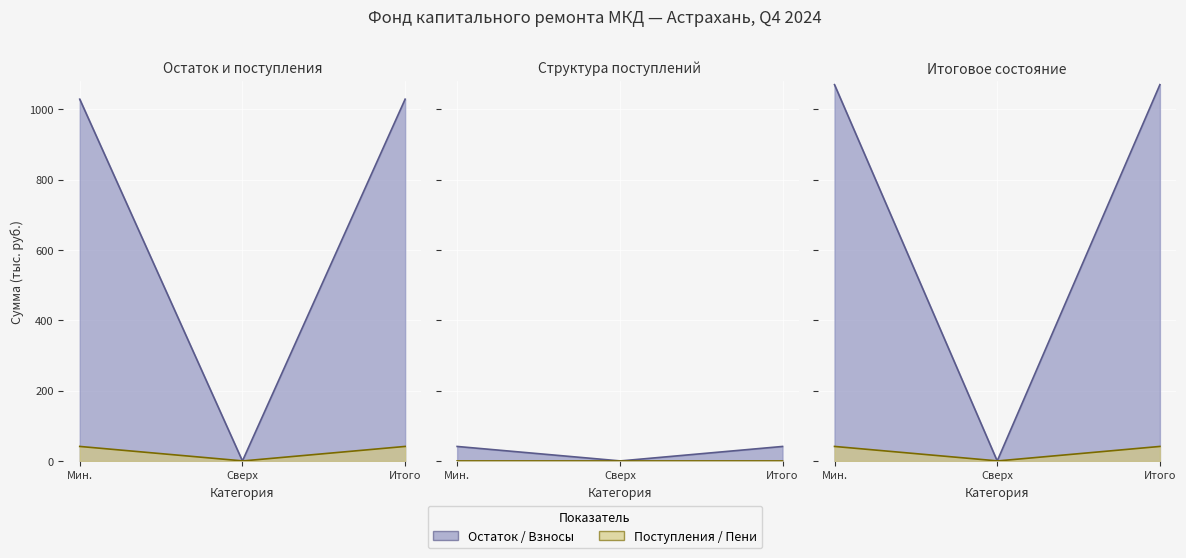

Is it true that Пени equals 0.0 at Итого?

False